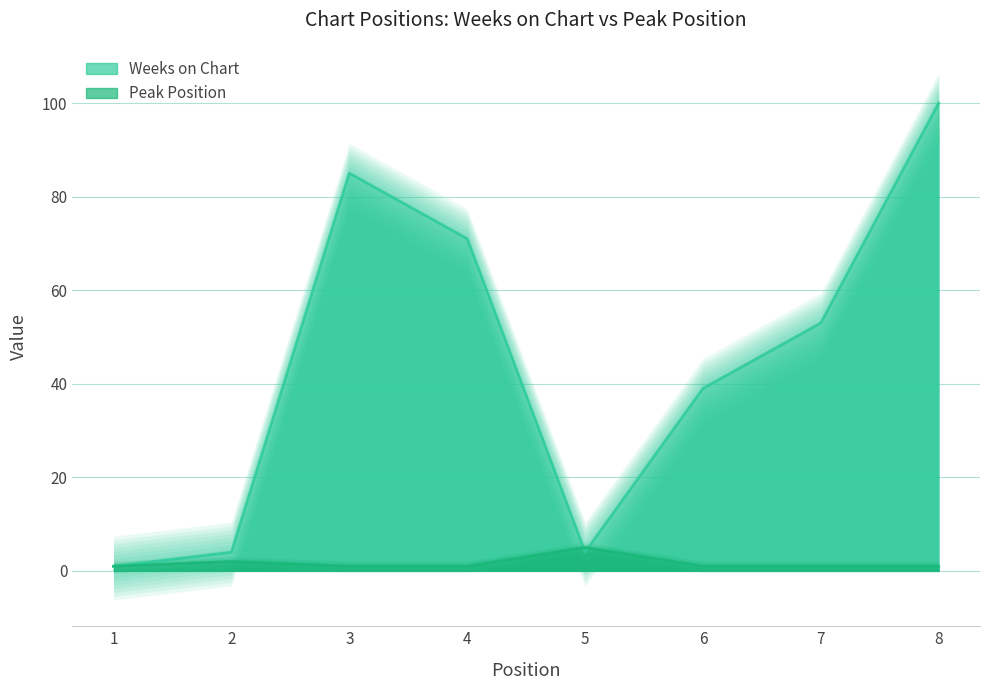

What is the average value of the Weeks on Chart series?

45